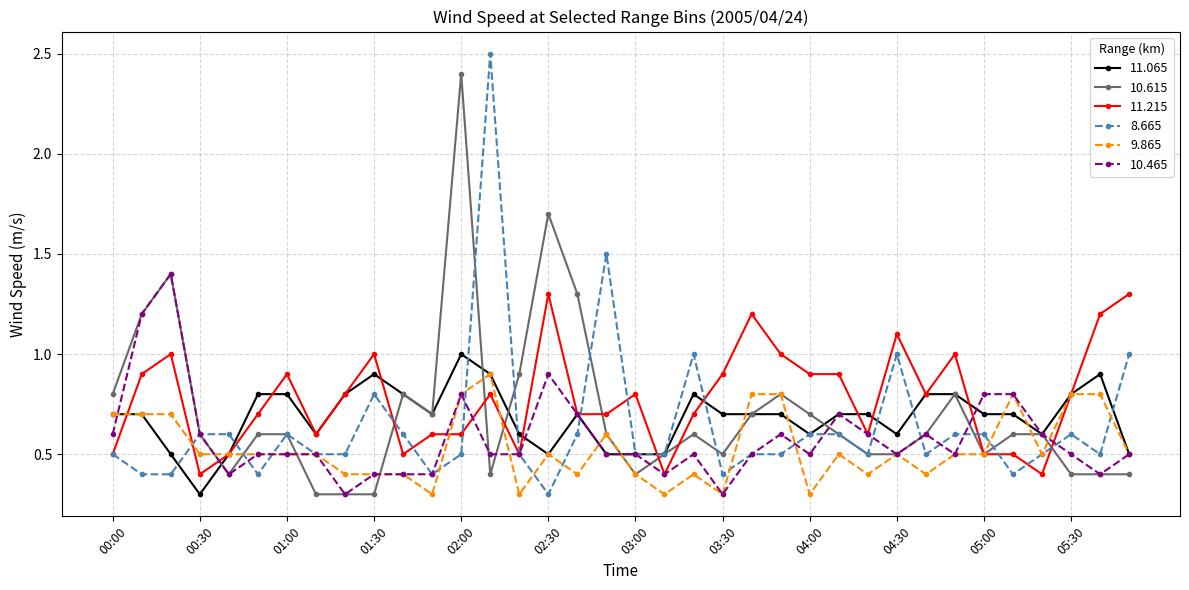

True or false: 9.865 has more than 0 points higher than both neighbors.

True